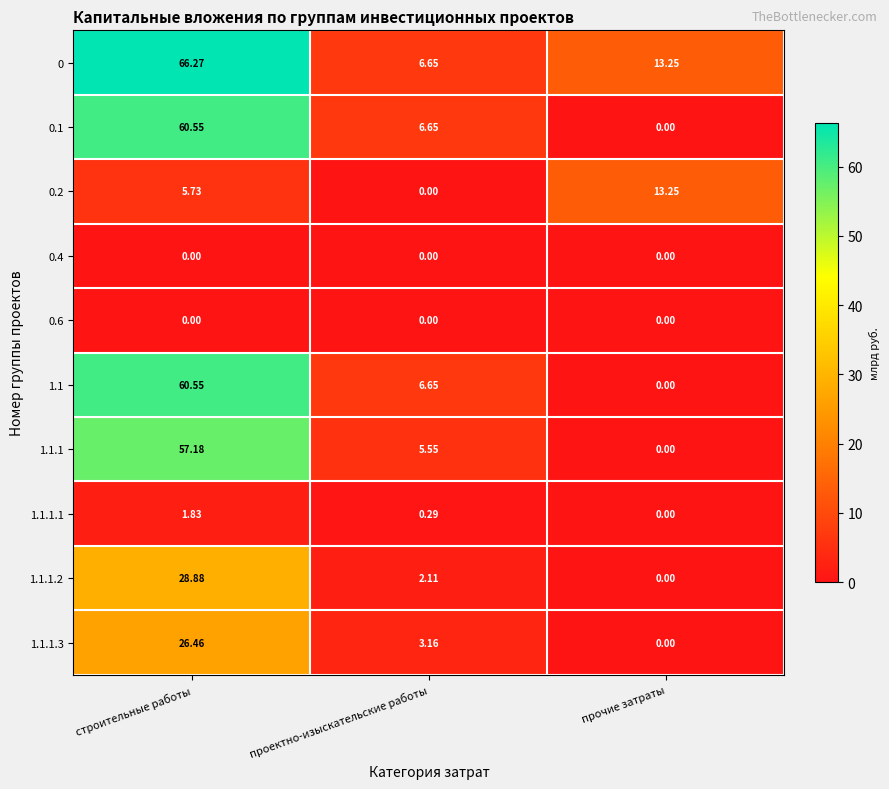

Rank the categories by 1.1.1.2 value from lowest to highest.

прочие затраты, проектно-изыскательские работы, строительные работы